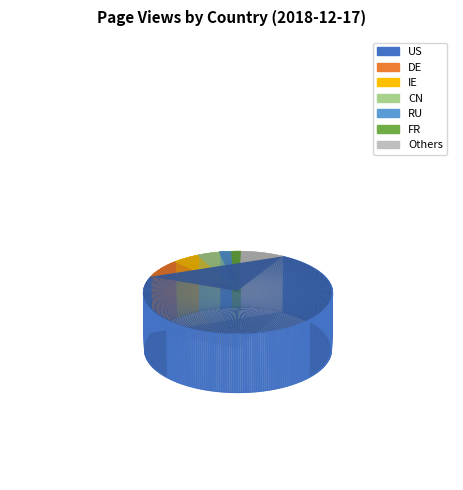

What is the ratio of the value at IE to the value at CN?

1.2